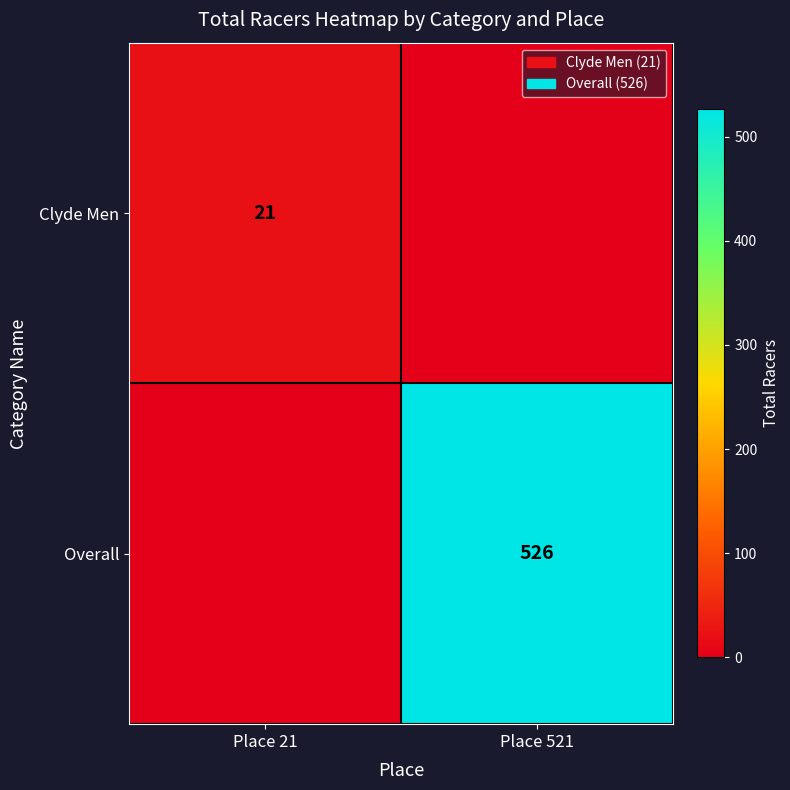

The Clyde Men series shows 5 at Place 21. True or false?

False